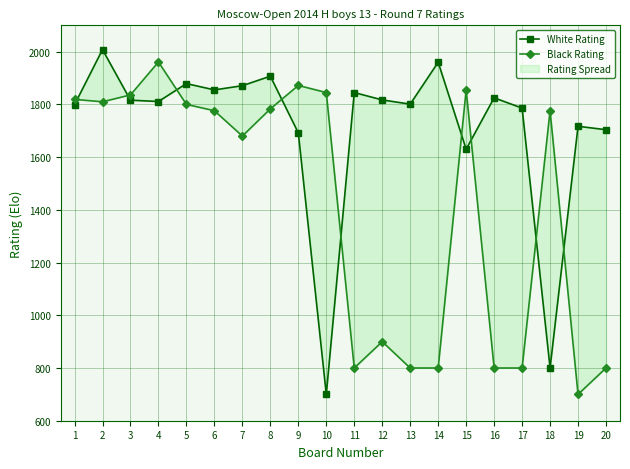

Which category has the highest value across all series?

2